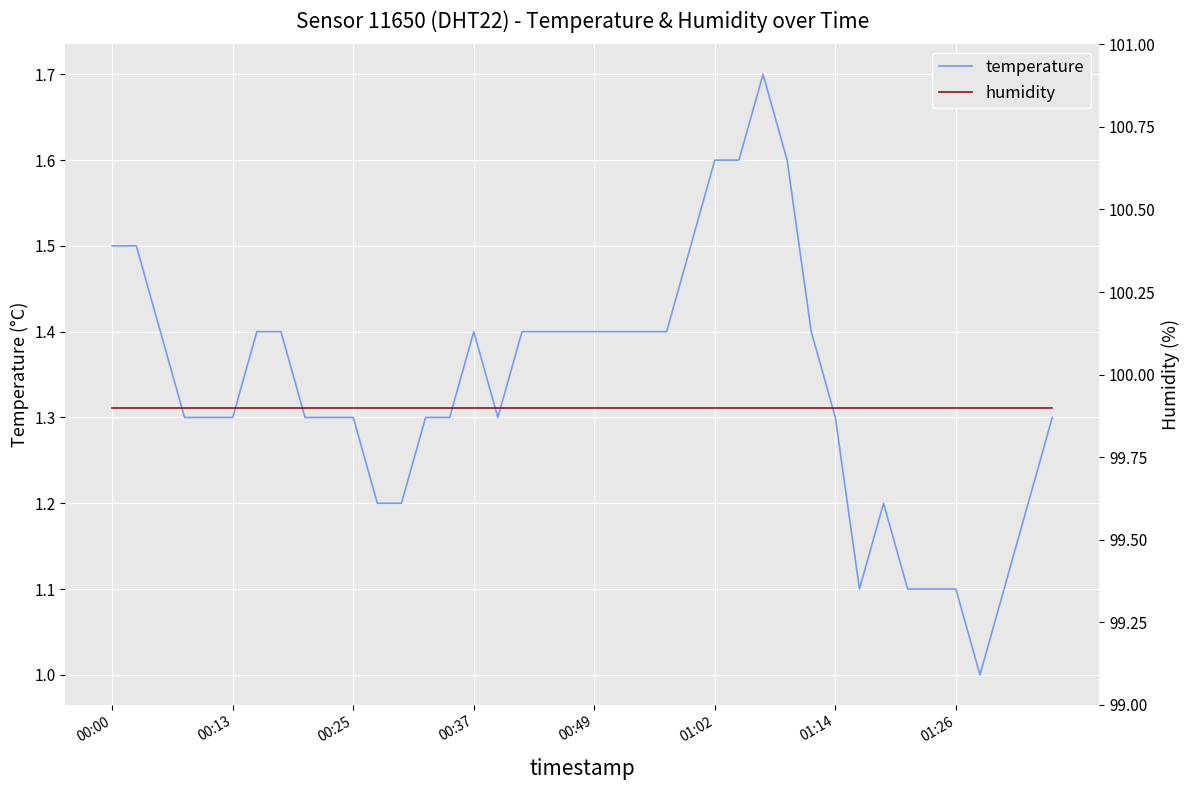

The value of temperature at 00:25 is 0.6. True or false?

False